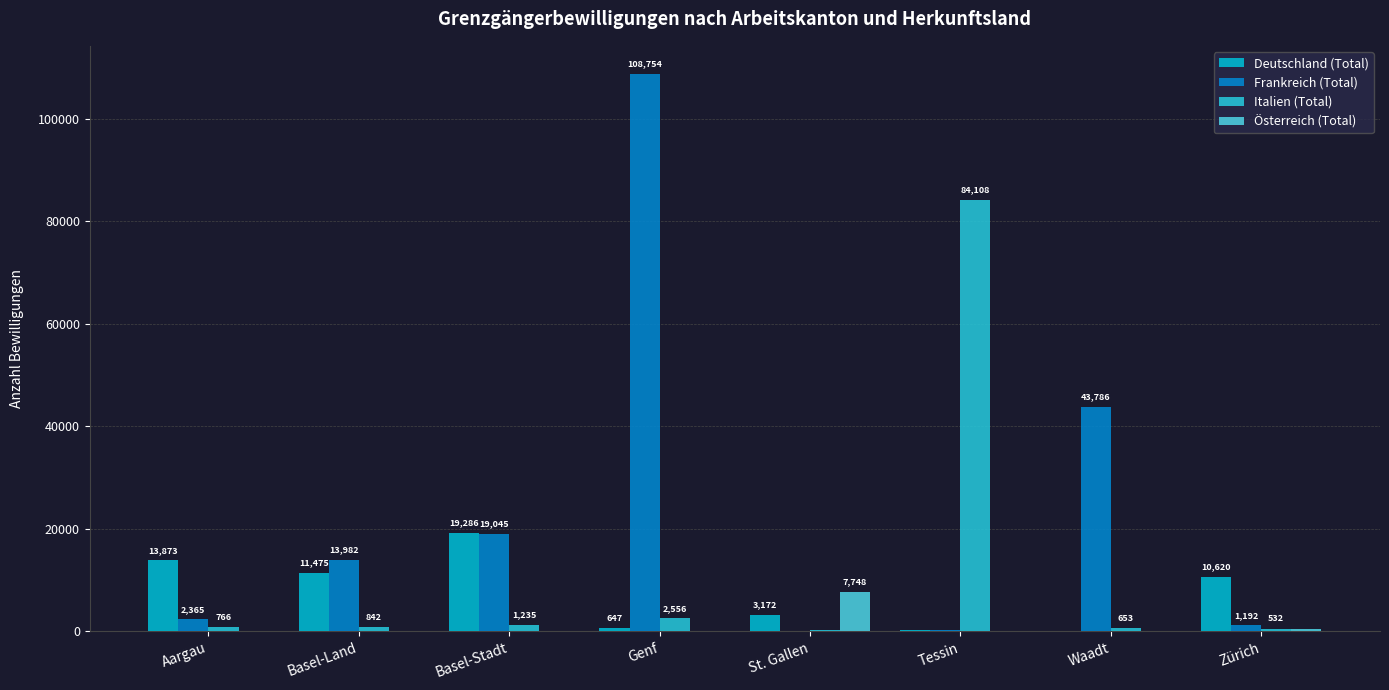

How many groups of bars are there?

8